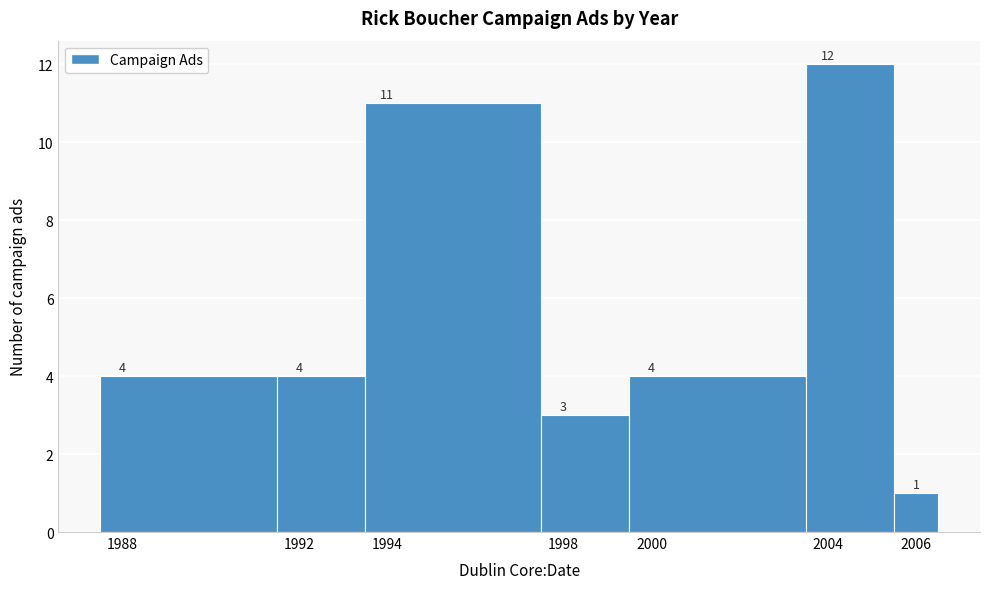

Over which range of the x-axis is the bar tallest?

2003.5 to 2005.5